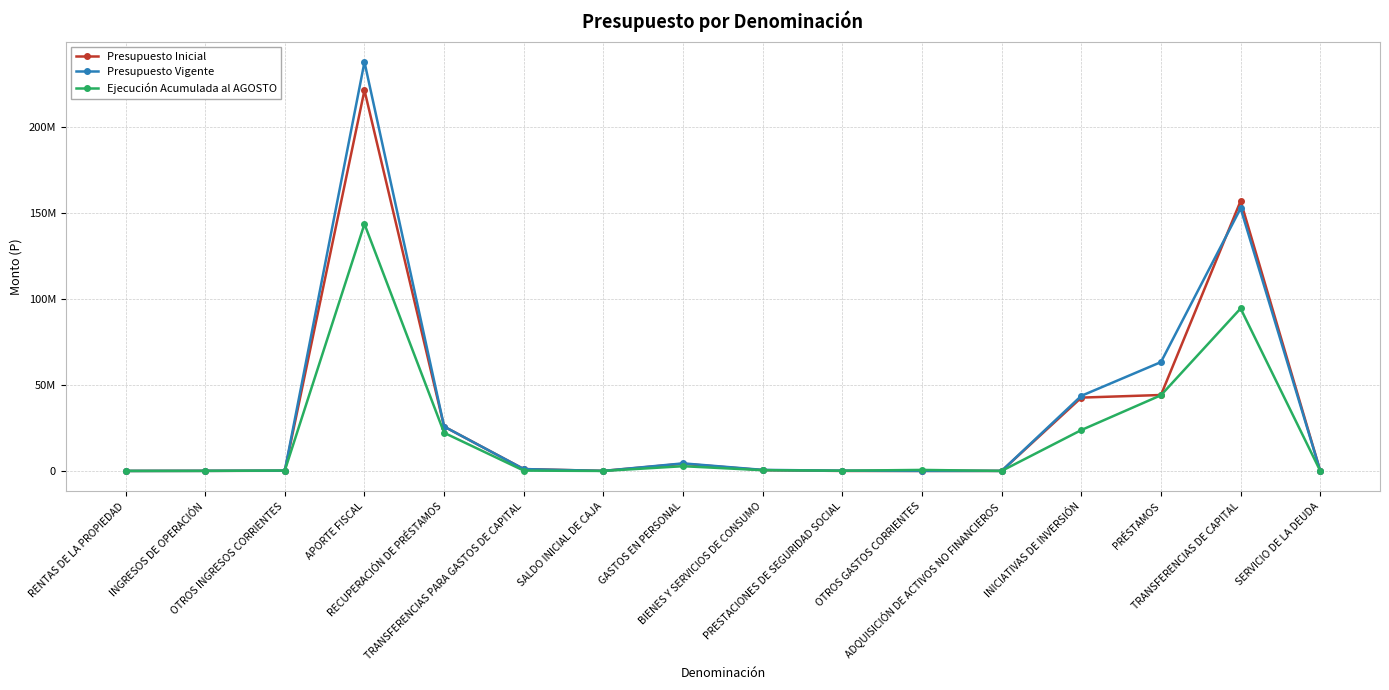

List the series in order of their peak value, highest first.

Presupuesto Vigente, Presupuesto Inicial, Ejecución Acumulada al AGOSTO